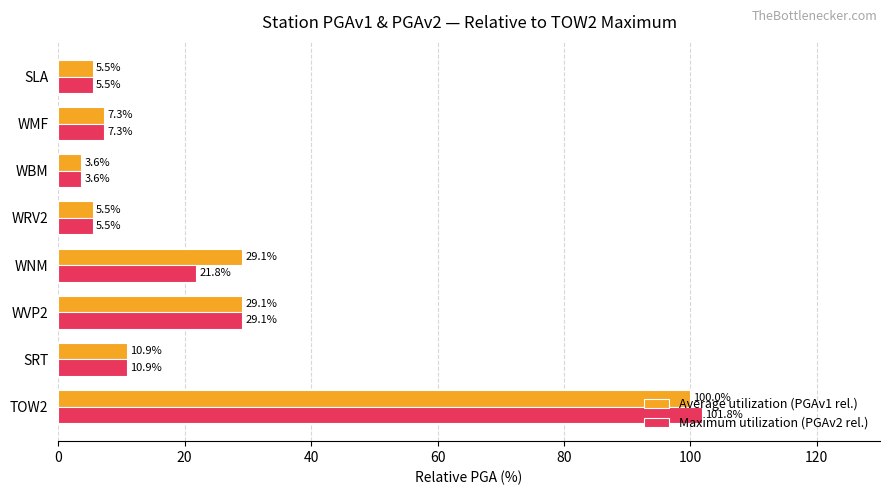

Is it true that Maximum utilization (PGAv2 rel.) equals 5.5 at SLA?

True